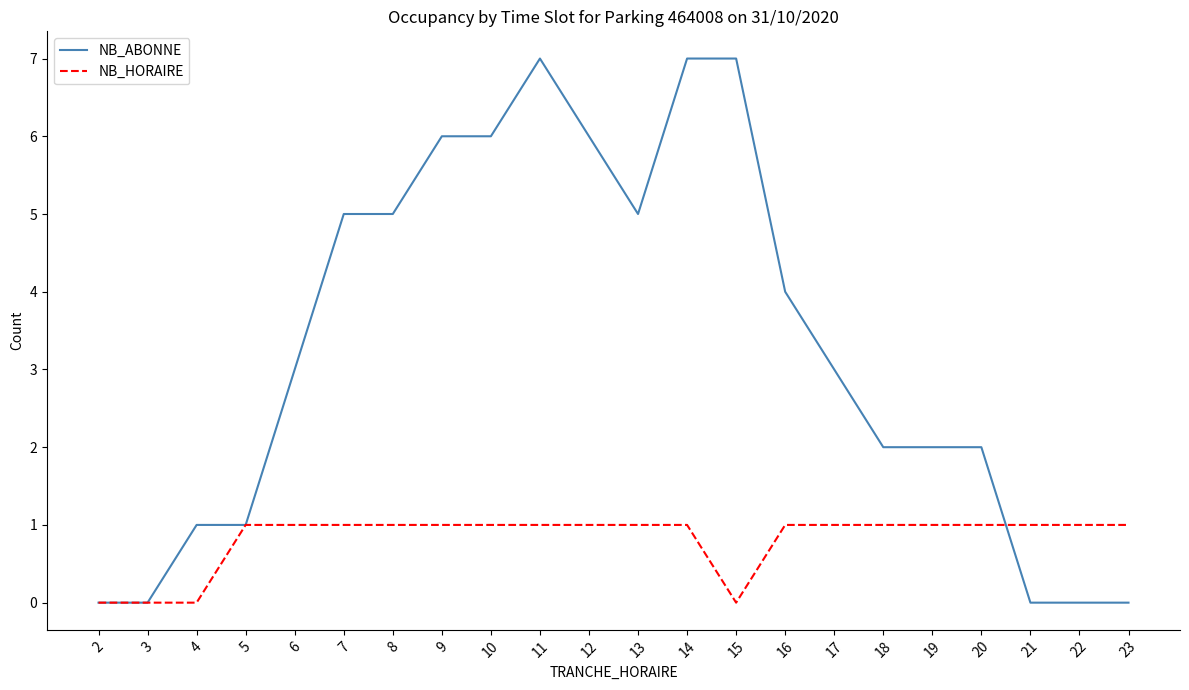

What is the maximum value for NB_HORAIRE?

1